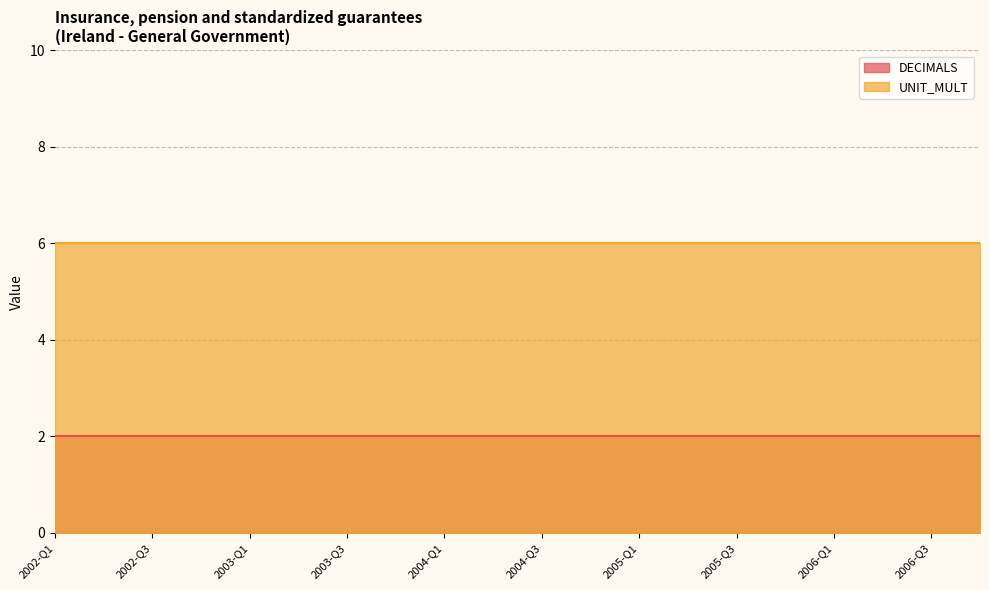

Reading left to right, transcribe all the data shown in this chart.

DECIMALS: 2002-Q1=2	2002-Q2=2	2002-Q3=2	2002-Q4=2	2003-Q1=2	2003-Q2=2	2003-Q3=2	2003-Q4=2	2004-Q1=2	2004-Q2=2	2004-Q3=2	2004-Q4=2	2005-Q1=2	2005-Q2=2	2005-Q3=2	2005-Q4=2	2006-Q1=2	2006-Q2=2	2006-Q3=2	2006-Q4=2
UNIT_MULT: 2002-Q1=6	2002-Q2=6	2002-Q3=6	2002-Q4=6	2003-Q1=6	2003-Q2=6	2003-Q3=6	2003-Q4=6	2004-Q1=6	2004-Q2=6	2004-Q3=6	2004-Q4=6	2005-Q1=6	2005-Q2=6	2005-Q3=6	2005-Q4=6	2006-Q1=6	2006-Q2=6	2006-Q3=6	2006-Q4=6